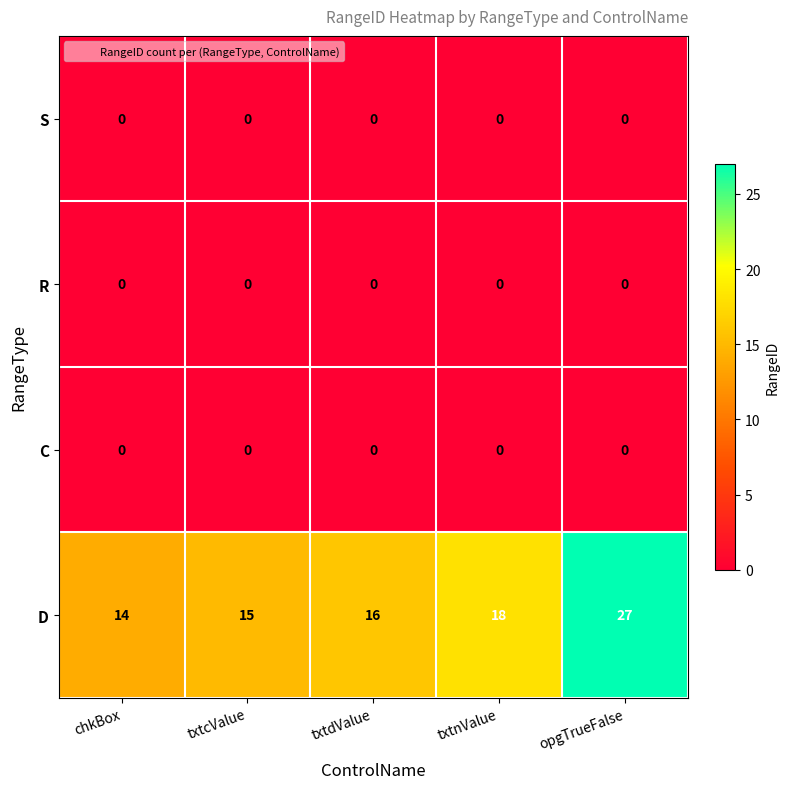

What is the total value across all series at txtcValue?

15